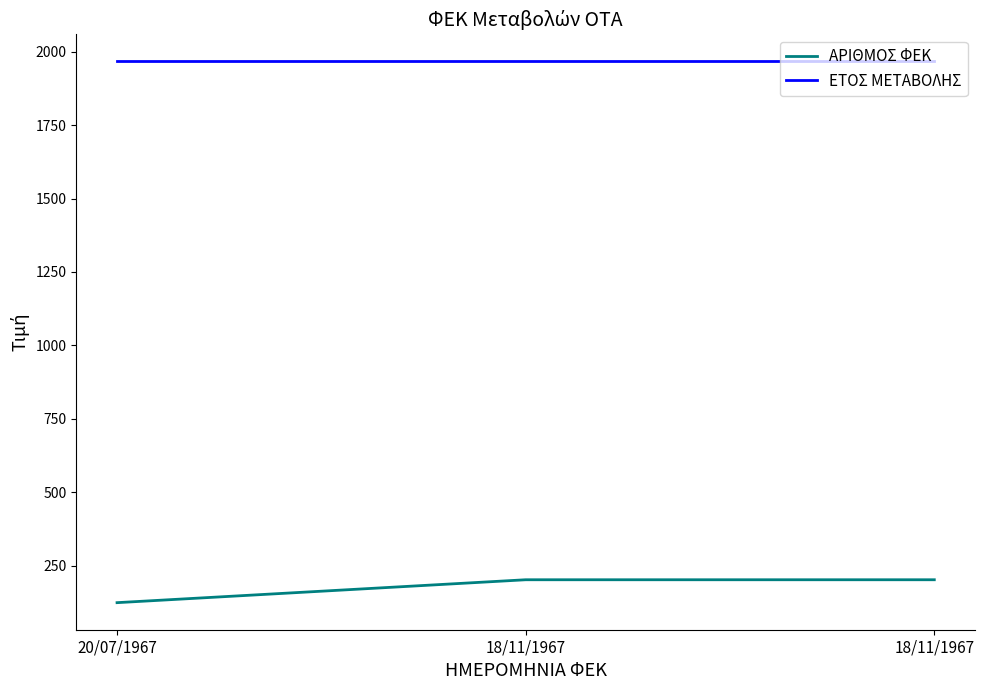

Which series has the widest spread of values?

ΑΡΙΘΜΟΣ ΦΕΚ